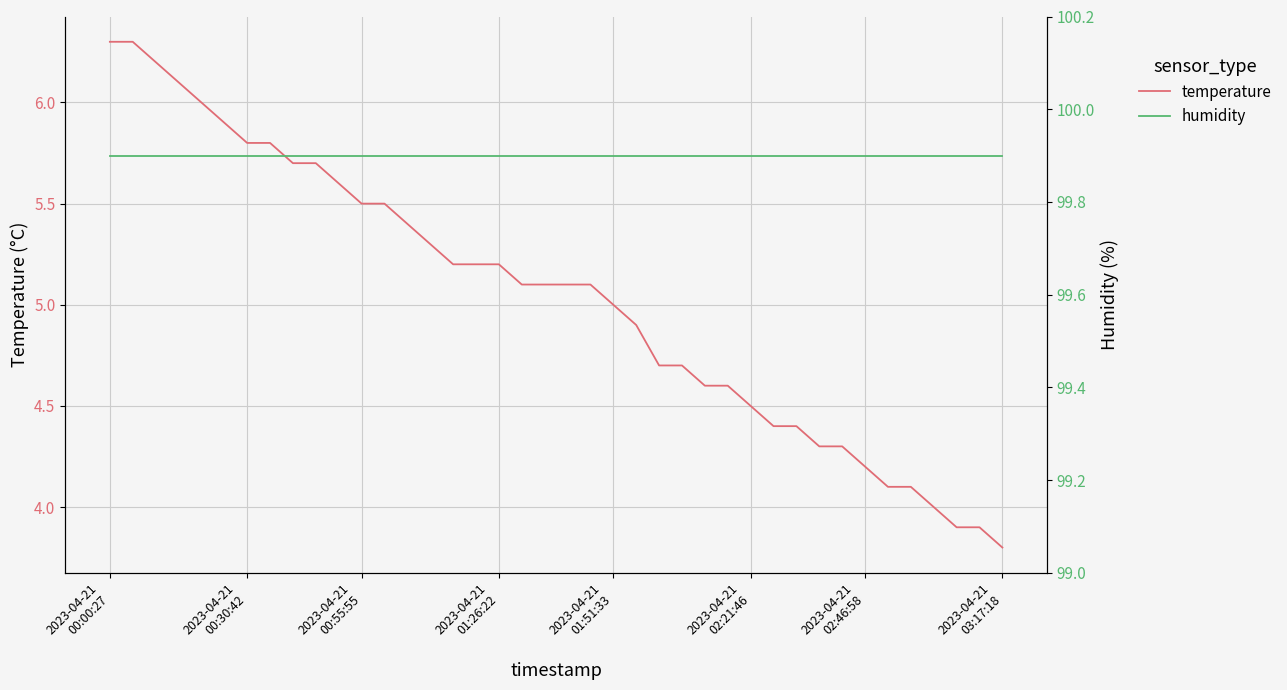

Where does the temperature series first go above 5?

2023-04-21
00:00:27